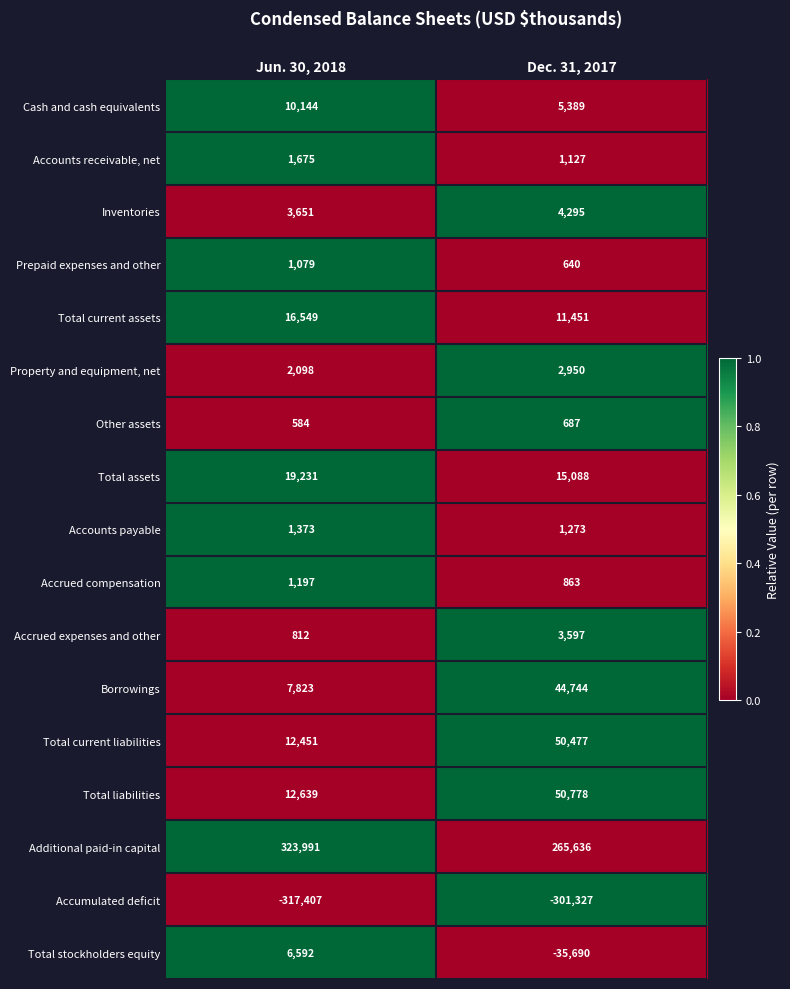

Rank the series at Jun. 30, 2018 from lowest to highest value.

Accumulated deficit, Other assets, Accrued expenses and other, Prepaid expenses and other, Accrued compensation, Accounts payable, Accounts receivable, net, Property and equipment, net, Inventories, Total stockholders equity, Borrowings, Cash and cash equivalents, Total current liabilities, Total liabilities, Total current assets, Total assets, Additional paid-in capital